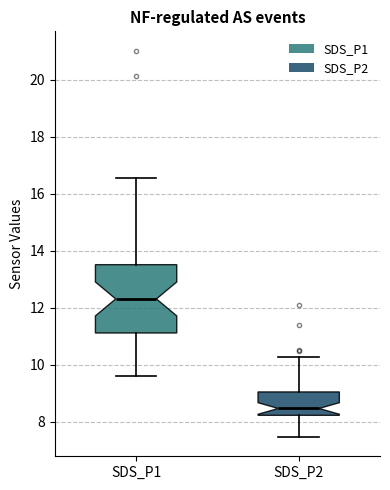

Reading left to right, transcribe this box plot: for each box, give where its median line is, the range the box spans, and where its two whiskers end, as read against the y-axis. The values are not printed on the chart, so give them approximately, as read against the axis.

SDS_P1: median 12.4, box 11.2 to 13.6, whiskers 9.6 to 16.6
SDS_P2: median 8.4, box 8.2 to 9.0, whiskers 7.4 to 10.2